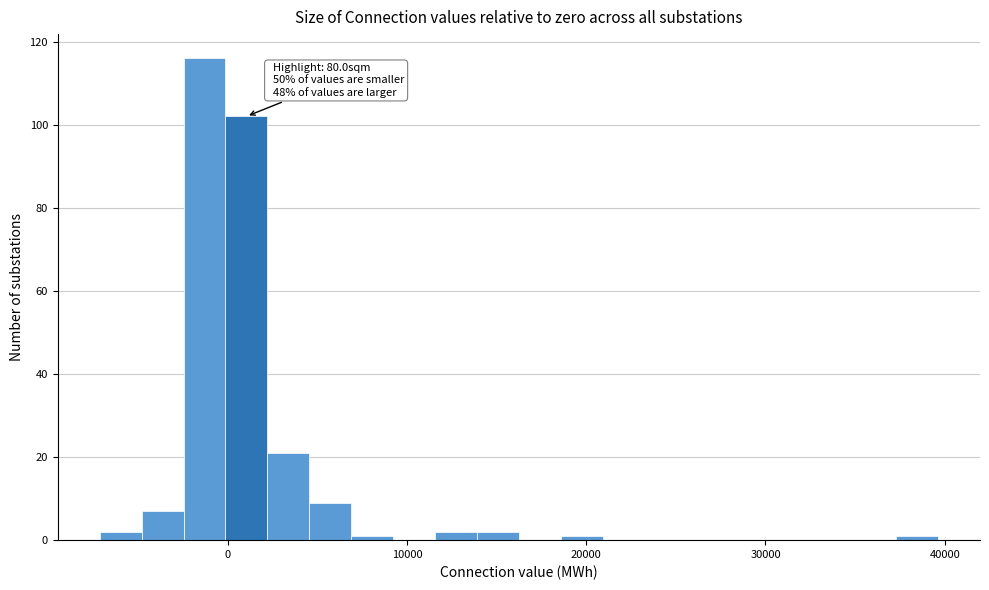

Read against the x-axis, roughly where is the centre of the tallest bar?

-1000